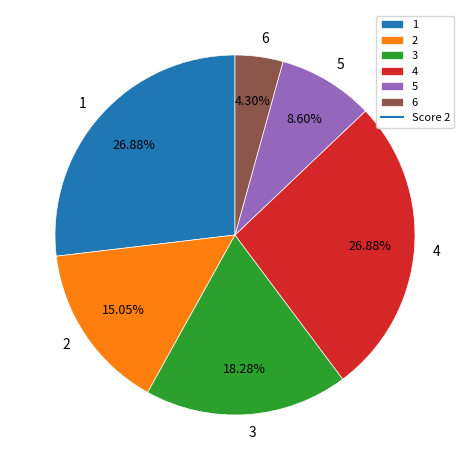

To the nearest percent, what is the combined percentage of 2 and 1?

42%